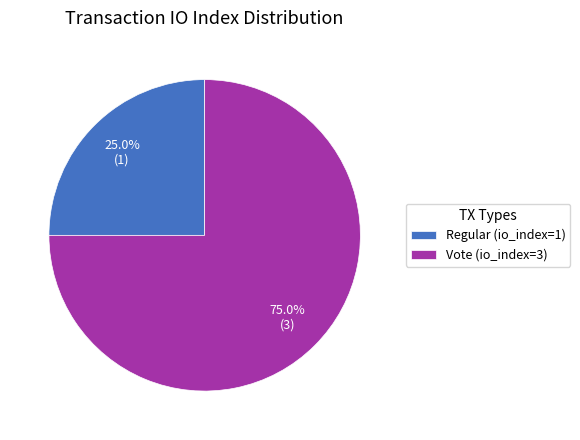

What is the majority slice?

Vote (io_index=3)